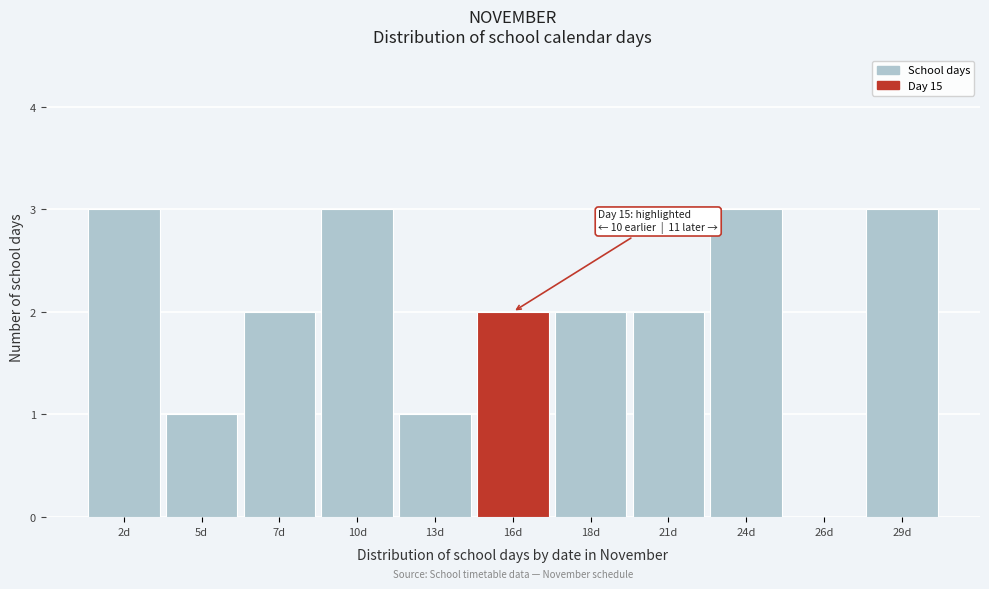

Reading left to right, list all the values displayed in this chart.

2d=3	5d=1	7d=2	10d=3	13d=1	16d=2	18d=2	21d=2	24d=3	26d=0	29d=3